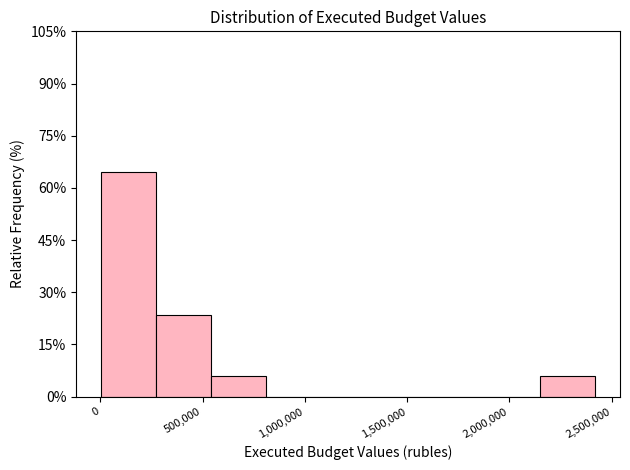

What is the height of the bar covering 0 to 250000 on the x-axis? Neither the bar edges nor the heights are printed on the chart, so give them approximately, as read against the axes.

64